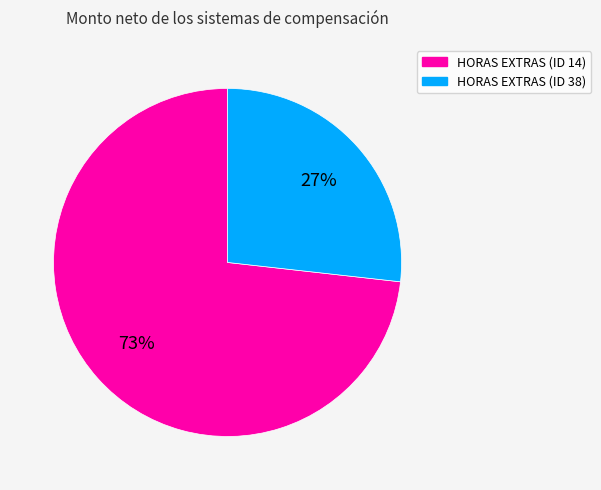

Is there a majority slice in this chart?

Yes